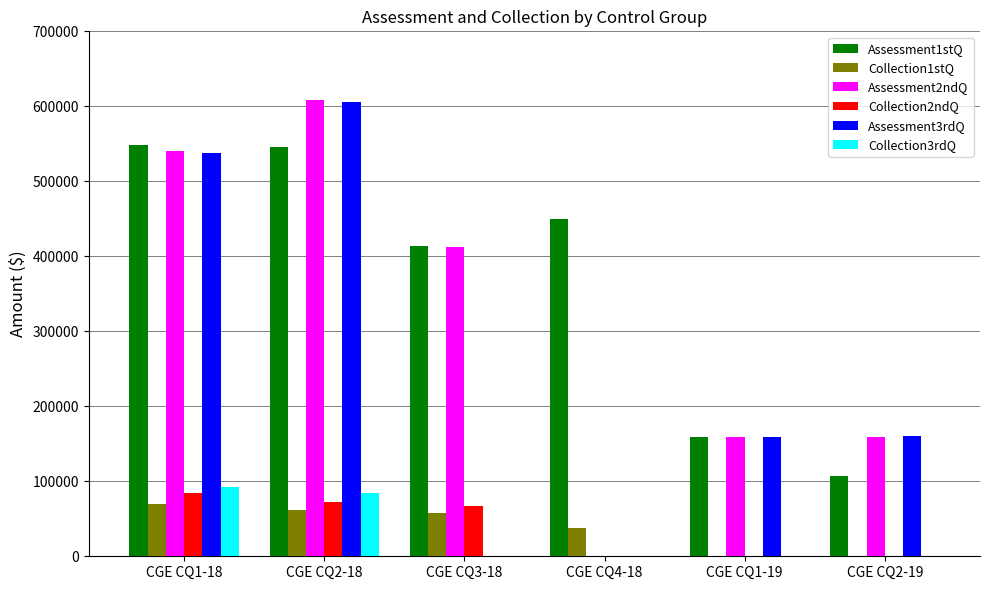

At which category is the sum across all series the highest?

CGE CQ2-18